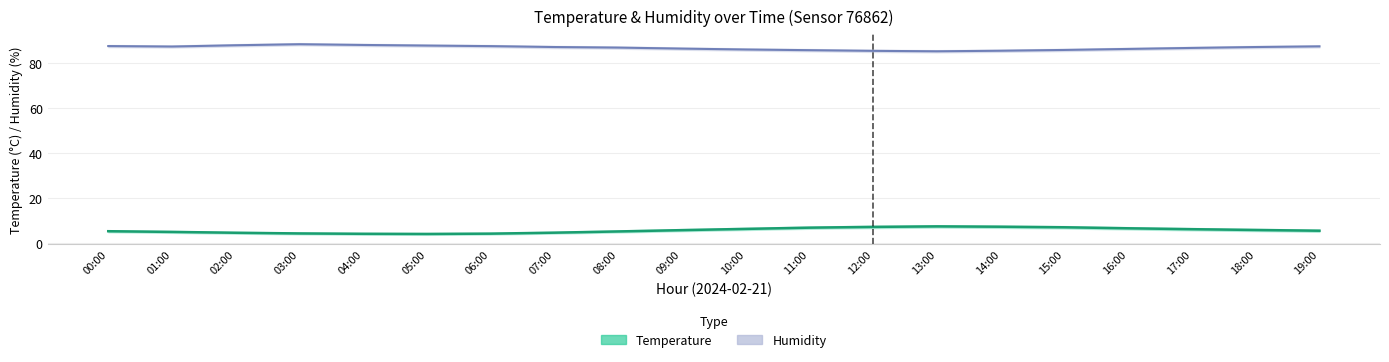

What is the sum of the Temperature values at 12:00 and 04:00?

11.2